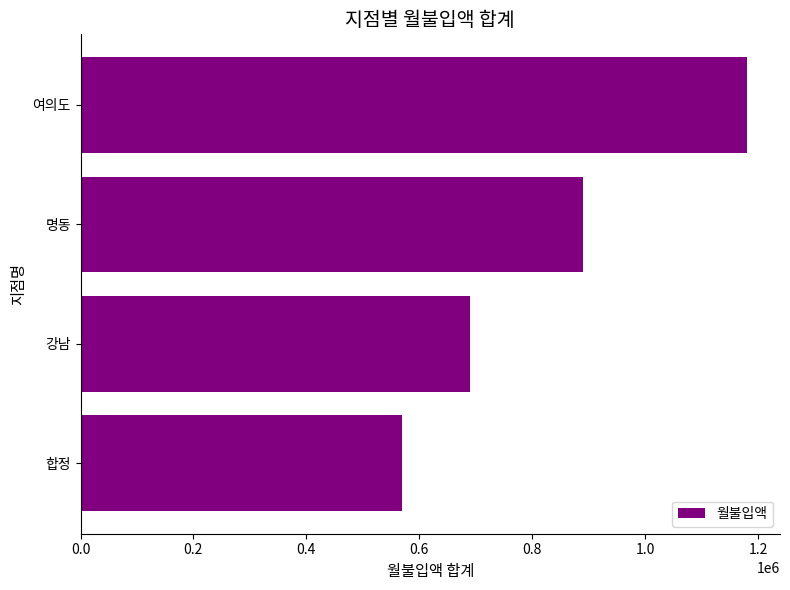

What is the sum of all values?

3330000